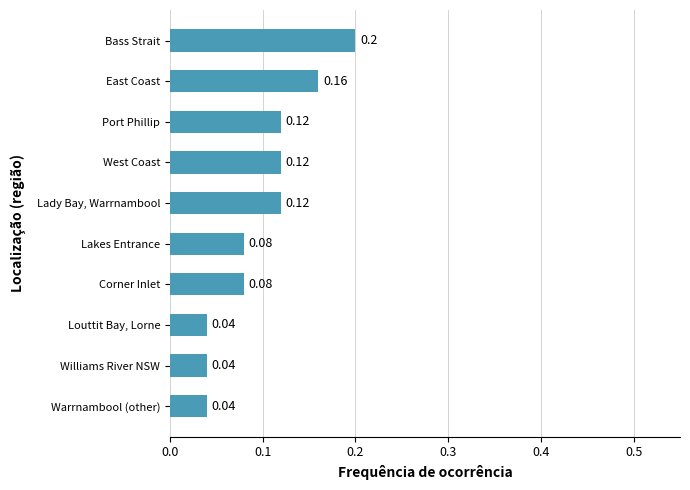

What is the sum of all values?

1.0